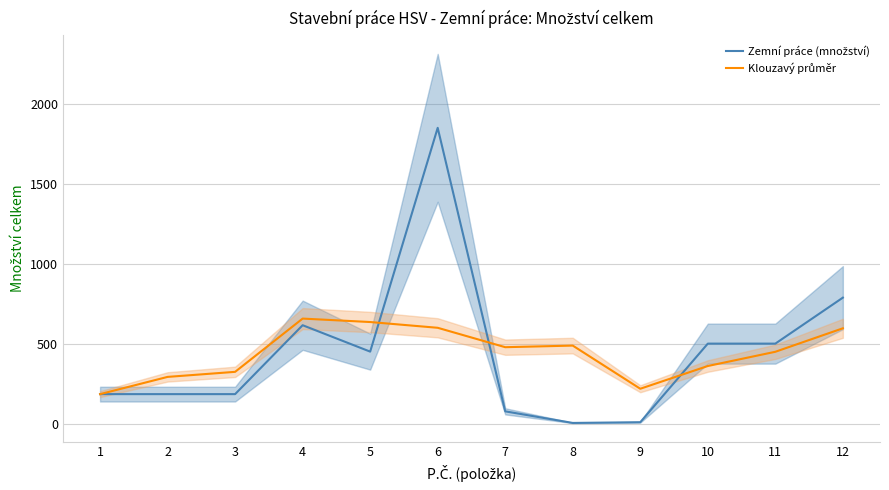

Which series has the largest range (max minus min)?

Zemní práce (množství)